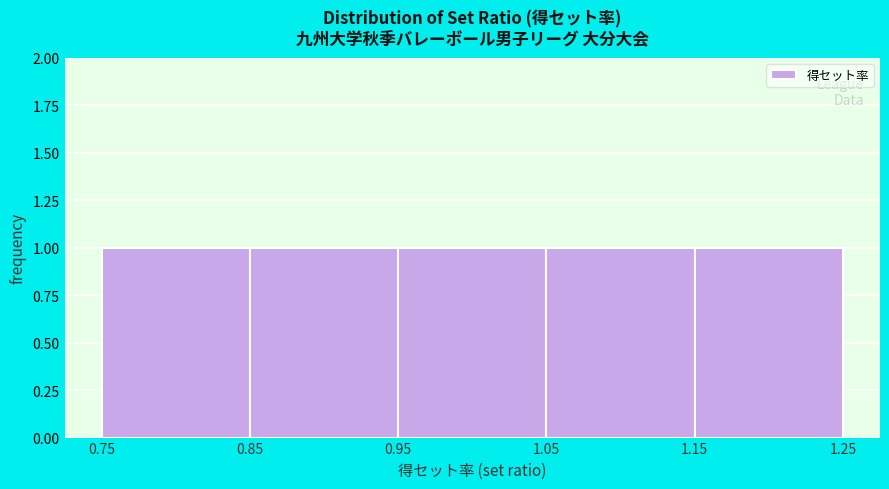

Reading left to right, list every bar in this chart as the range it spans on the x-axis followed by its height. The values are not printed on the chart, so give them approximately, as read against the axis.

0.75 to 0.85: 1
0.85 to 0.95: 1
0.95 to 1.05: 1
1.05 to 1.15: 1
1.15 to 1.25: 1